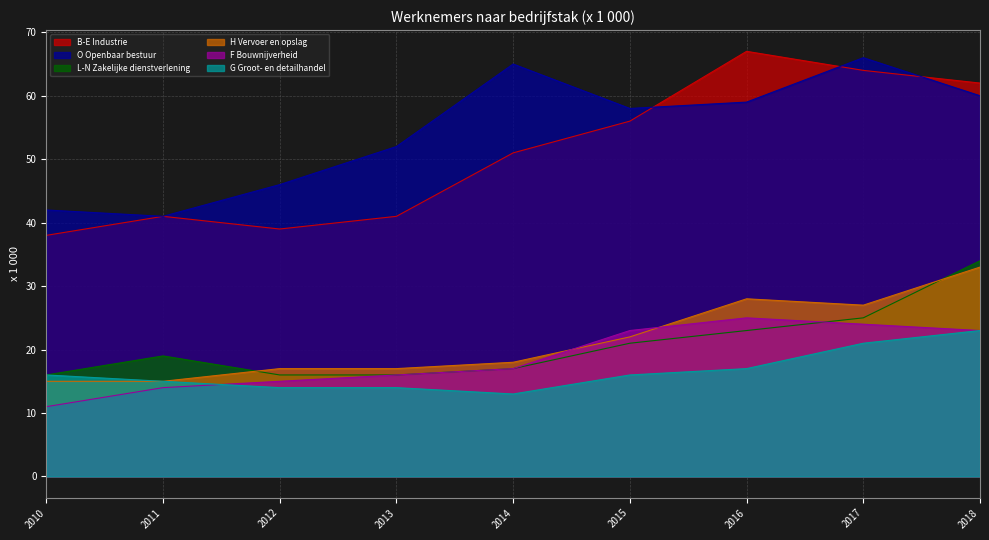

True or false: B-E Industrie and F Bouwnijverheid intersect in this chart.

False